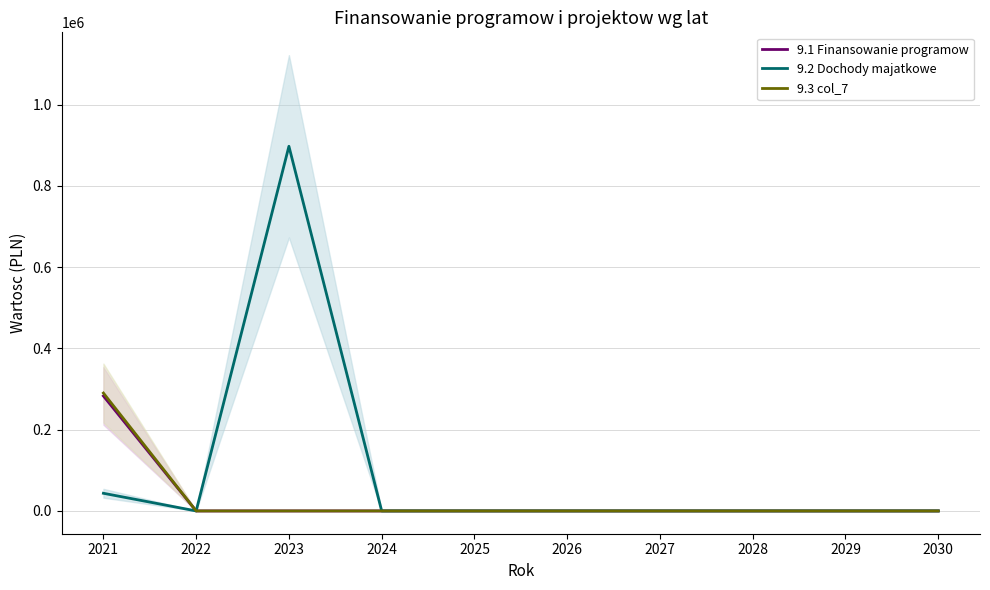

True or false: 9.3 col_7 has more than 1 points higher than both neighbors.

False